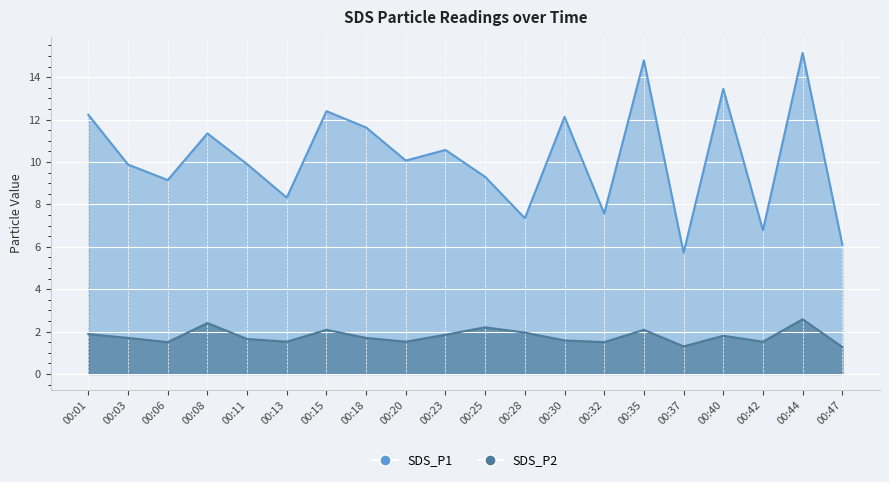

True or false: SDS_P1 has a value of 11.3 at 00:08.

True